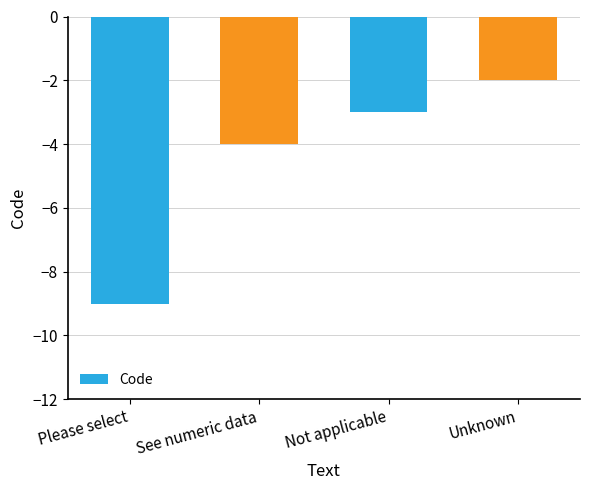

List the labels in order of value, smallest first.

Please select, See numeric data, Not applicable, Unknown